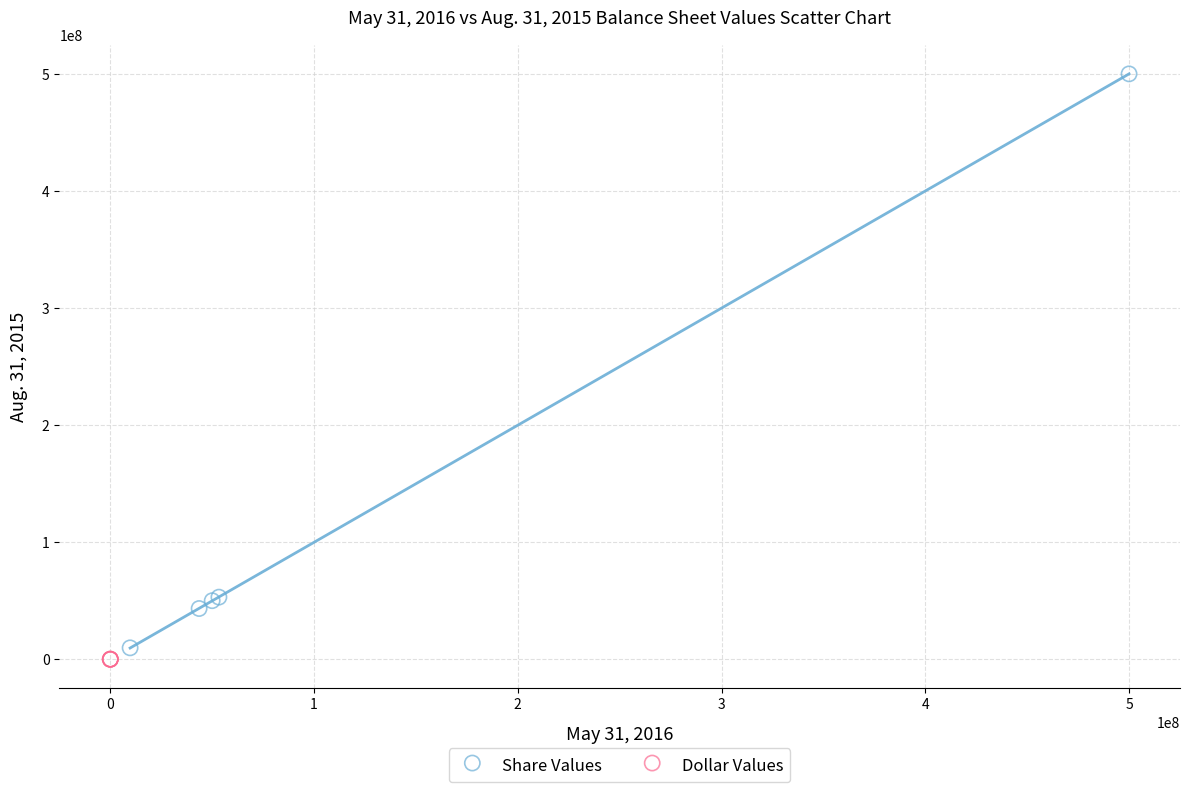

Which series contains the lowest Y value?

Dollar Values